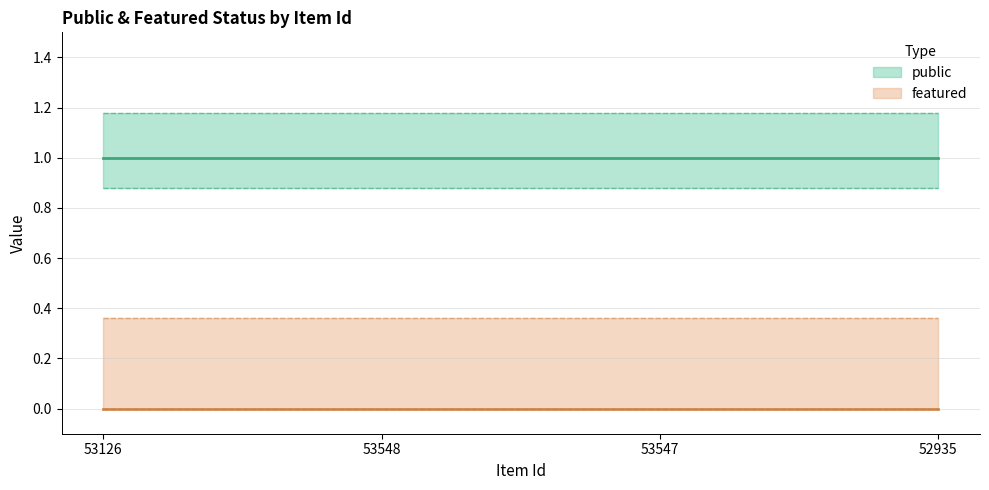

True or false: public and featured intersect in this chart.

False